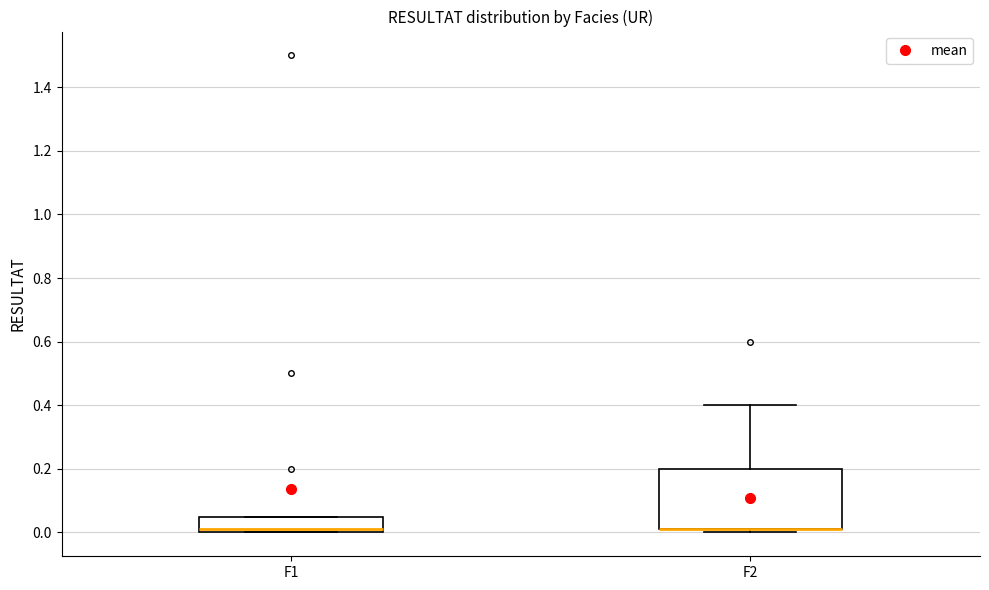

Reading left to right, transcribe this box plot: for each box, give where its median line is, the range the box spans, and where its two whiskers end, as read against the y-axis. The values are not printed on the chart, so give them approximately, as read against the axis.

F1: median 0.02, box 0.00 to 0.06, whiskers 0.00 to 0.06
F2: median 0.02 (drawn on the box's lower edge), box 0.02 to 0.20, whiskers 0.00 to 0.40